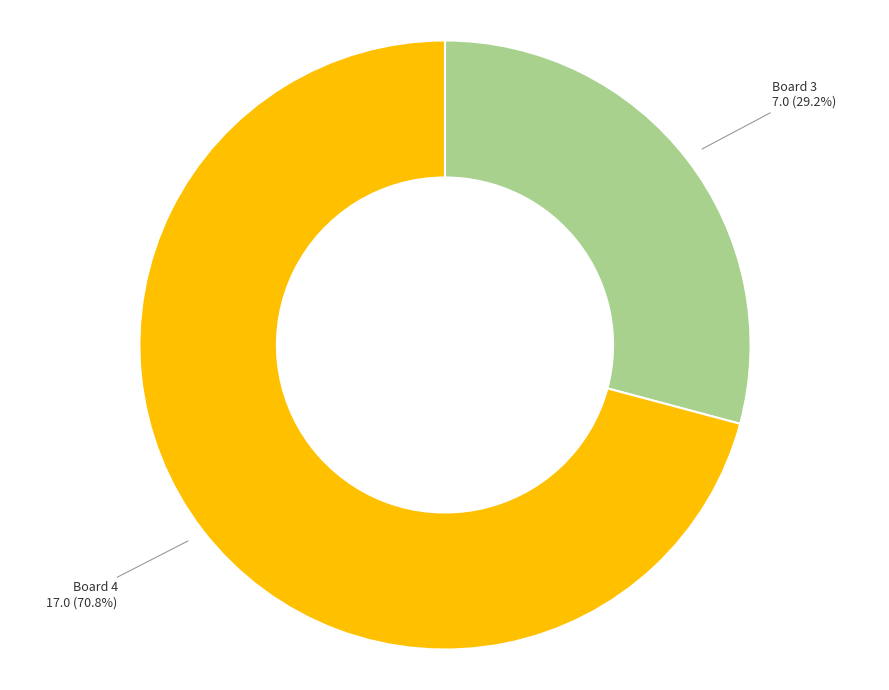

Does Board 3 account for over 50% of the chart?

No